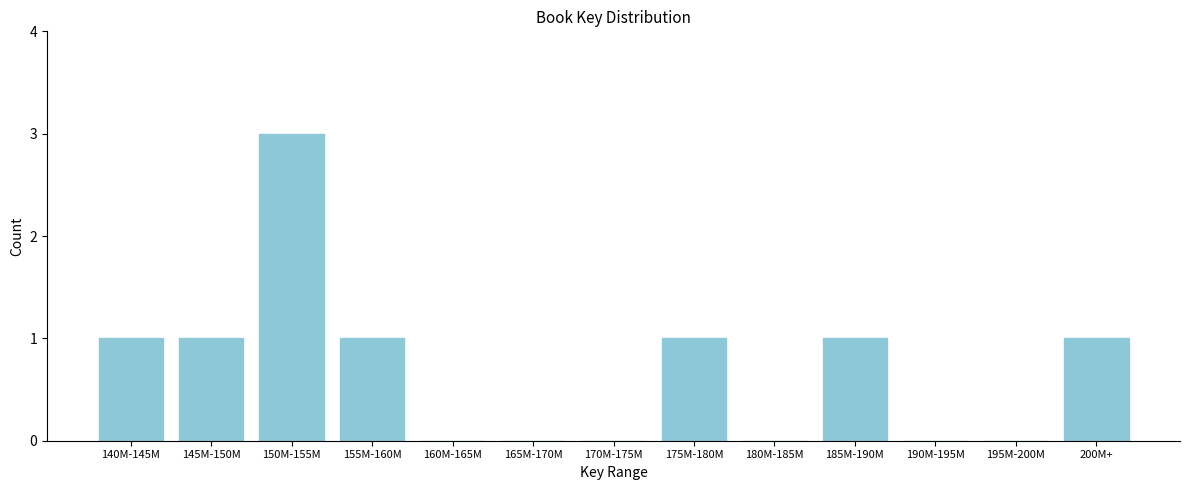

Reading left to right, transcribe all the data shown in this chart.

140M-145M=1	145M-150M=1	150M-155M=3	155M-160M=1	160M-165M=0	165M-170M=0	170M-175M=0	175M-180M=1	180M-185M=0	185M-190M=1	190M-195M=0	195M-200M=0	200M+=1